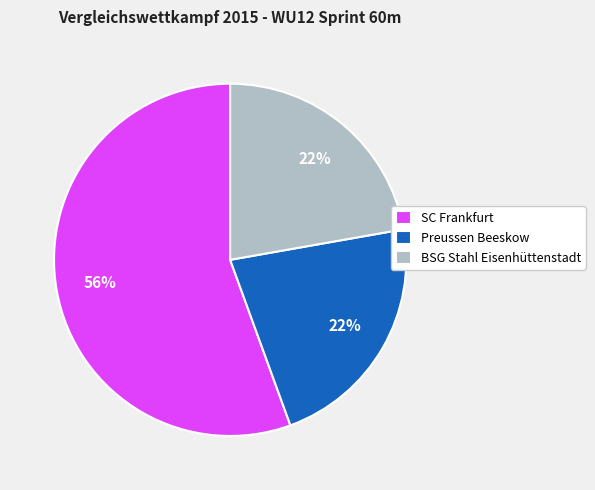

To the nearest percent, what is the average slice percentage?

33%